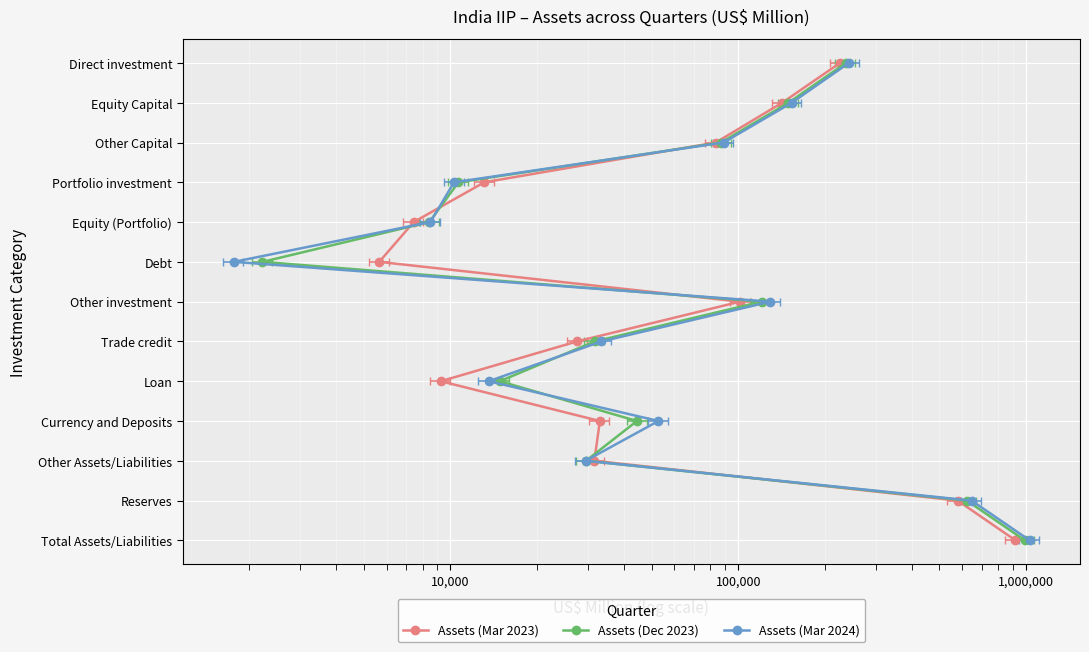

Reading right to left, what are all the values shown in this chart?

Assets (Mar 2023): 12	11	10	9	8	7	6	5	4	3	2	1	0
Assets (Dec 2023): 12	11	10	9	8	7	6	5	4	3	2	1	0
Assets (Mar 2024): 12	11	10	9	8	7	6	5	4	3	2	1	0